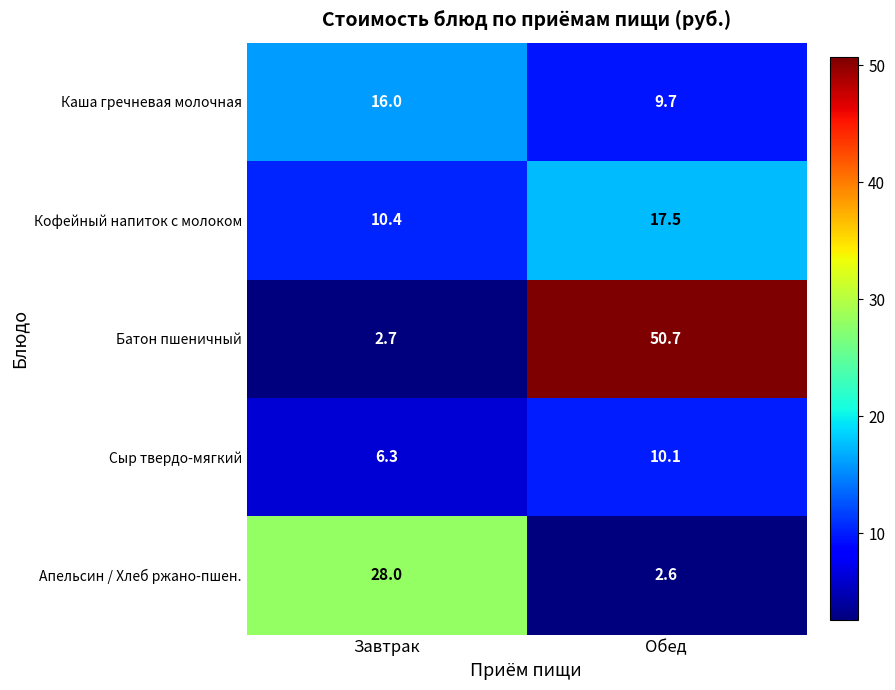

Reading left to right, what are all the values shown in this chart?

Каша гречневая молочная: Завтрак=16.0	Обед=9.7
Кофейный напиток с молоком: Завтрак=10.4	Обед=17.5
Батон пшеничный: Завтрак=2.7	Обед=50.7
Сыр твердо-мягкий: Завтрак=6.3	Обед=10.1
Апельсин / Хлеб ржано-пшен.: Завтрак=28.0	Обед=2.6